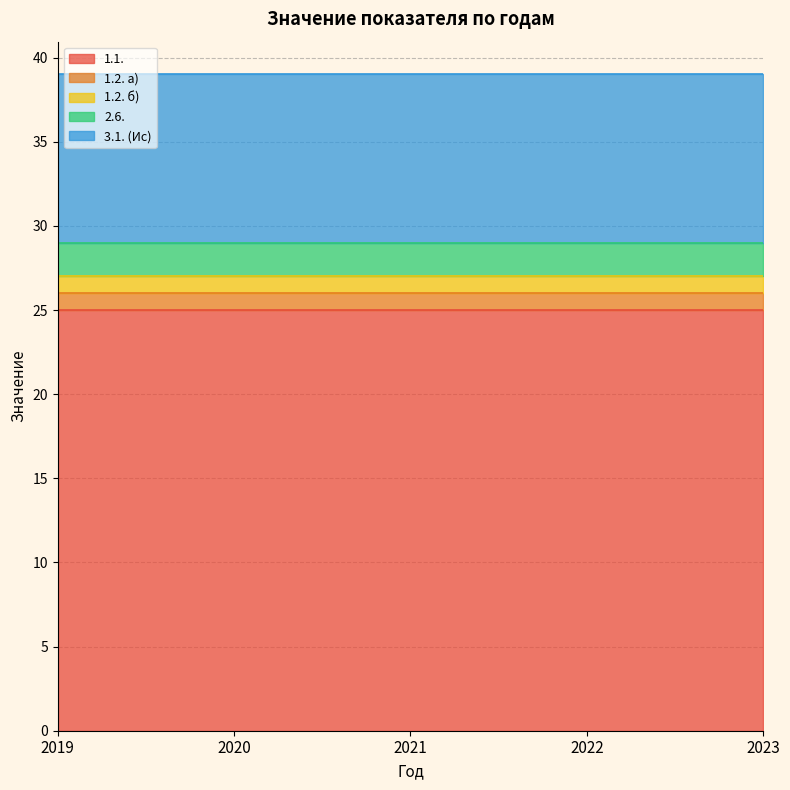

What is the average value of the 2.6. series?

2